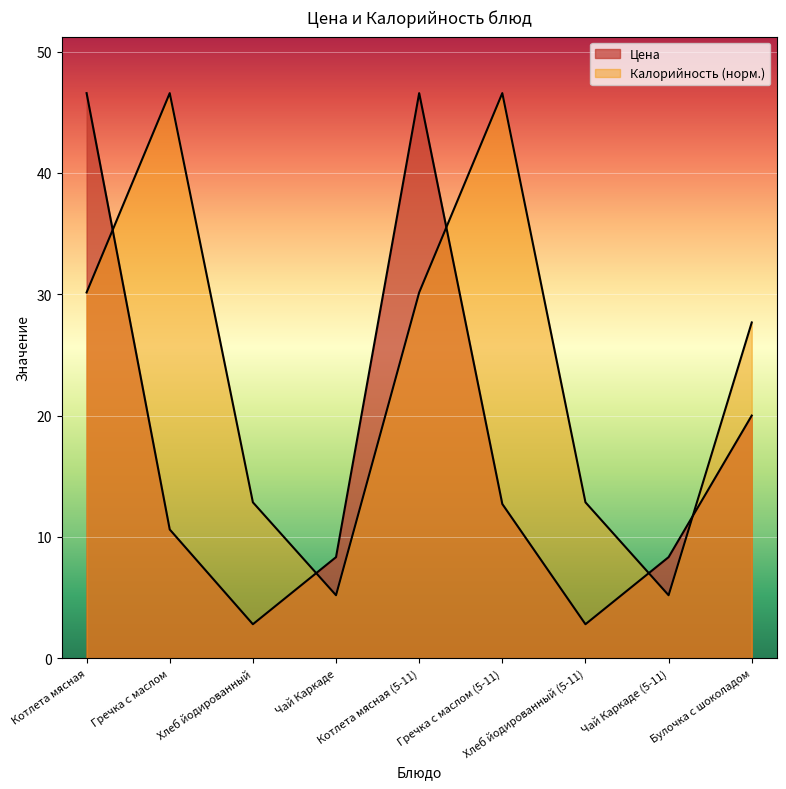

How many values in the Калорийность series exceed 27?

5